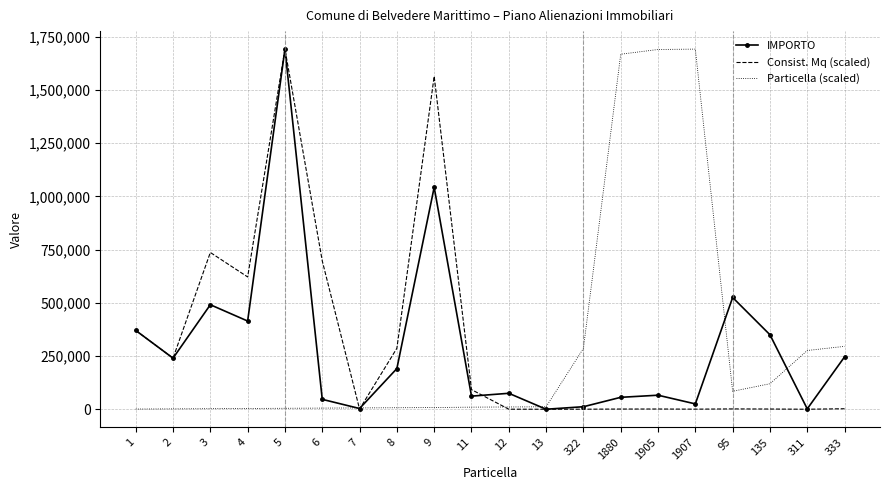

The value of Particella (scaled) at 4 is 3548.8. True or false?

True